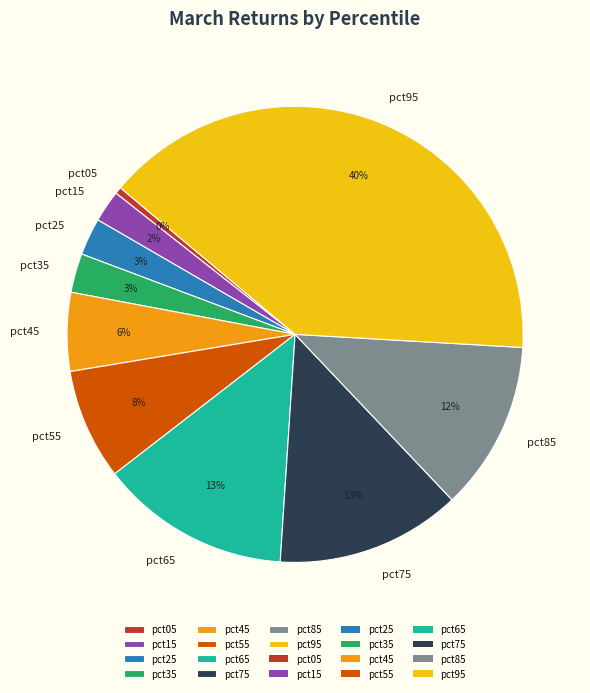

Between pct05 and pct25, which is larger?

pct25